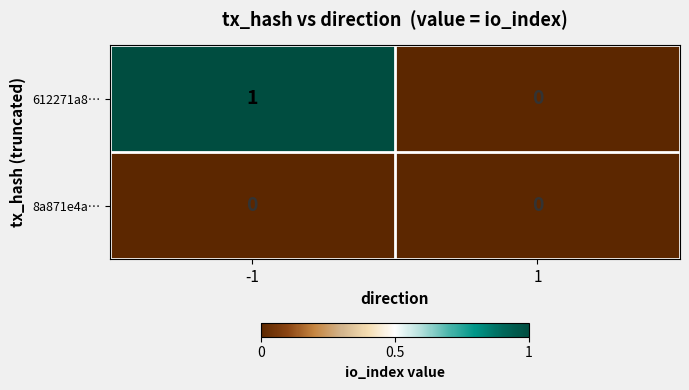

At -1, list the series in order from largest to smallest.

612271a8…, 8a871e4a…